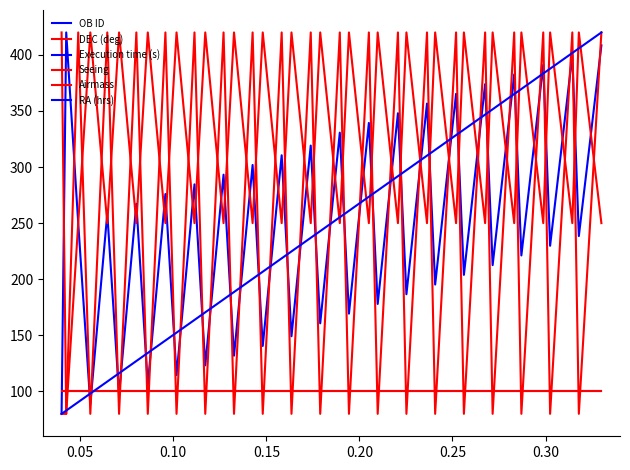

After their last crossing, which series has the higher values: DEC (deg) or OB ID?

OB ID